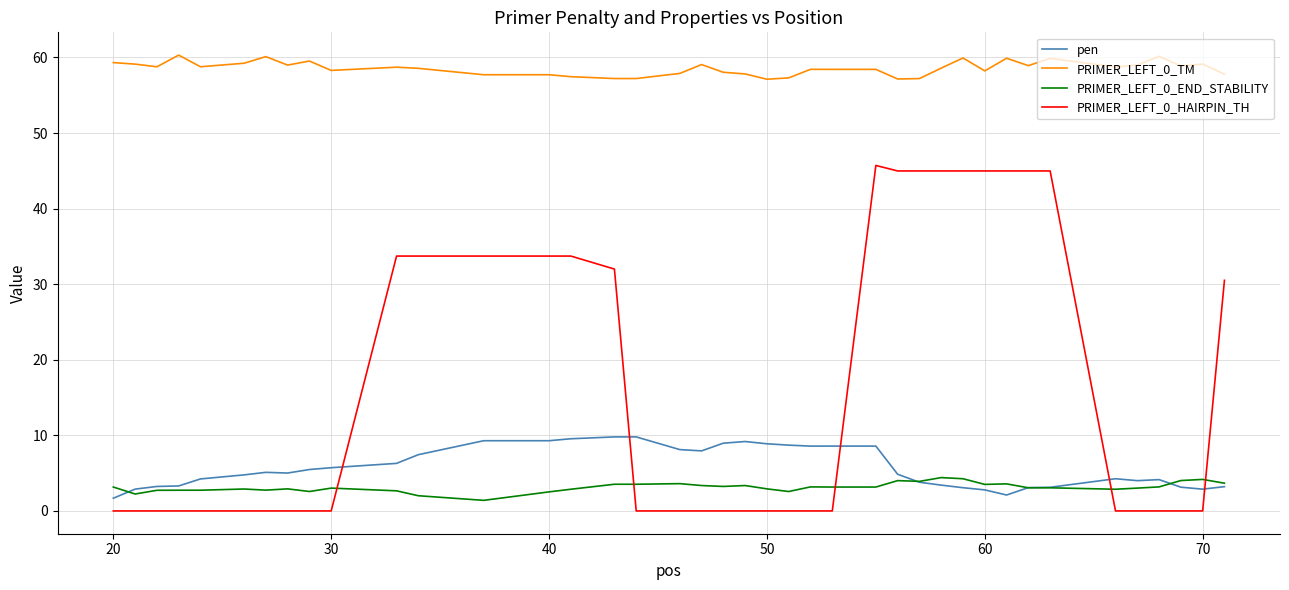

Which series has the largest total across all categories?

PRIMER_LEFT_0_TM